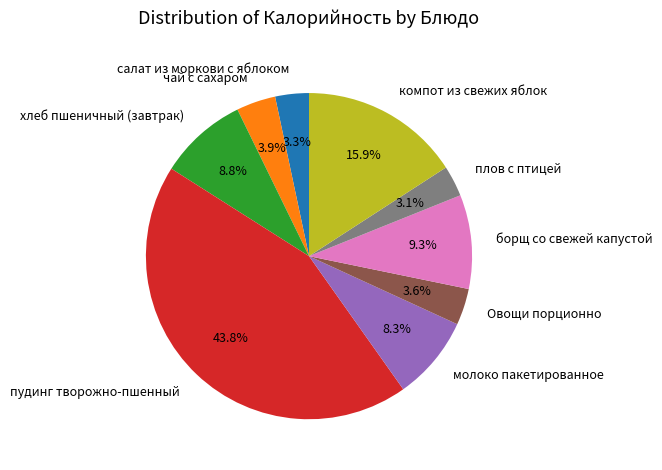

To the nearest percent, what portion does компот из свежих яблок represent?

16%